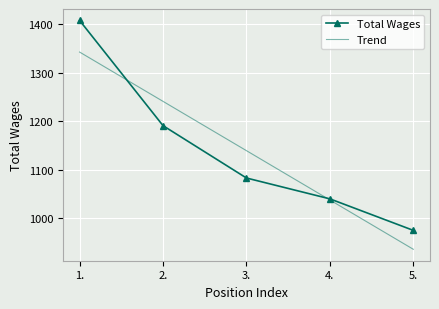

True or false: Total Wages has more than 2 interior local peaks.

False